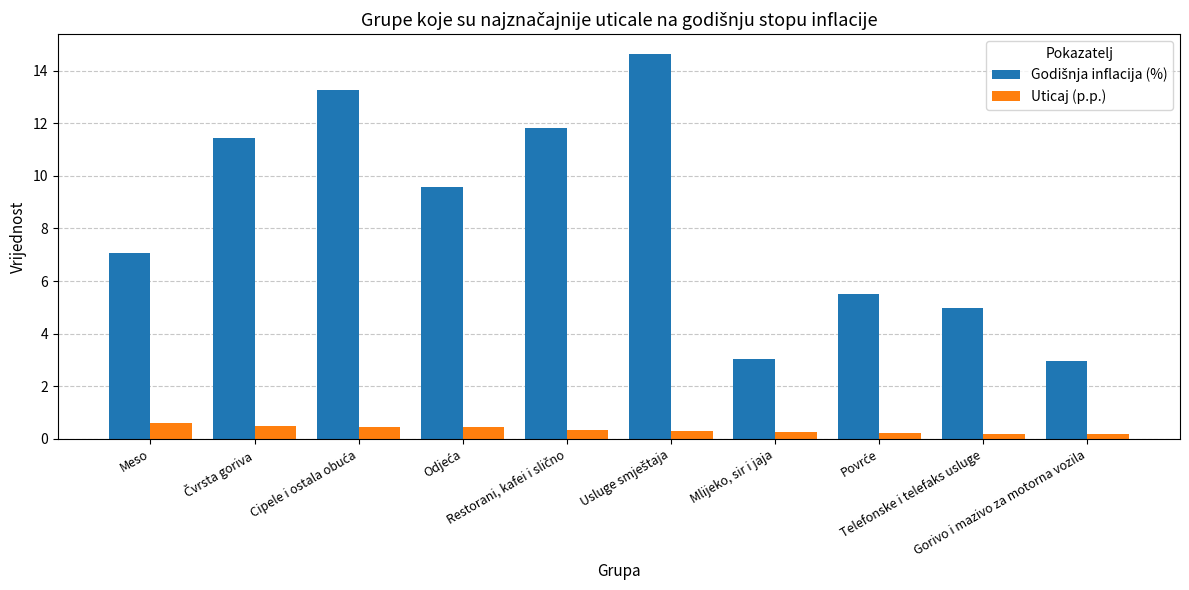

Count the Uticaj (p.p.) values in the range 0 to 1.

10